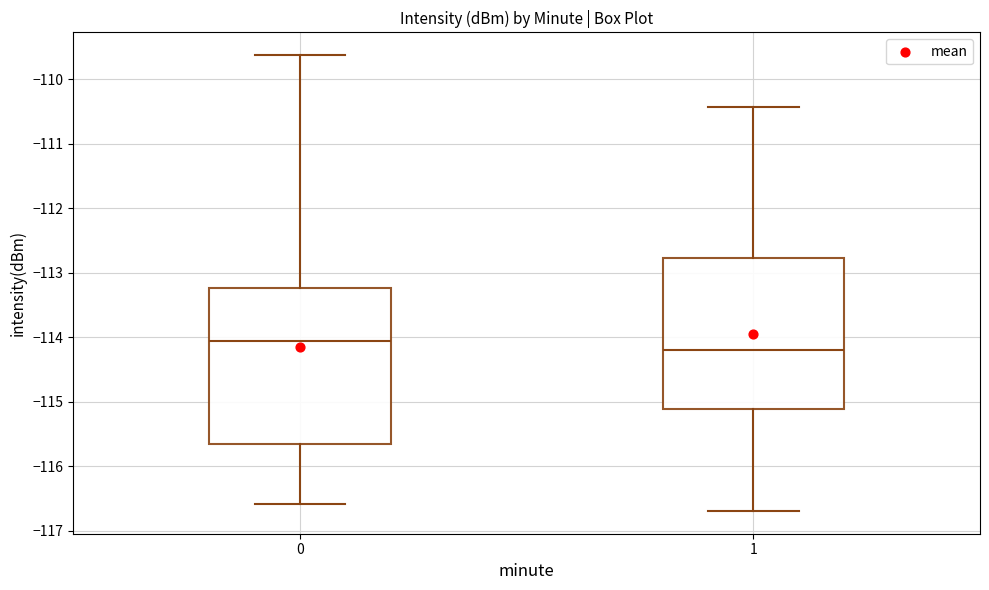

Where does the lower whisker of the box at x = 1 end on the y-axis? The values are not printed on the chart, so give them approximately, as read against the axis.

-116.7